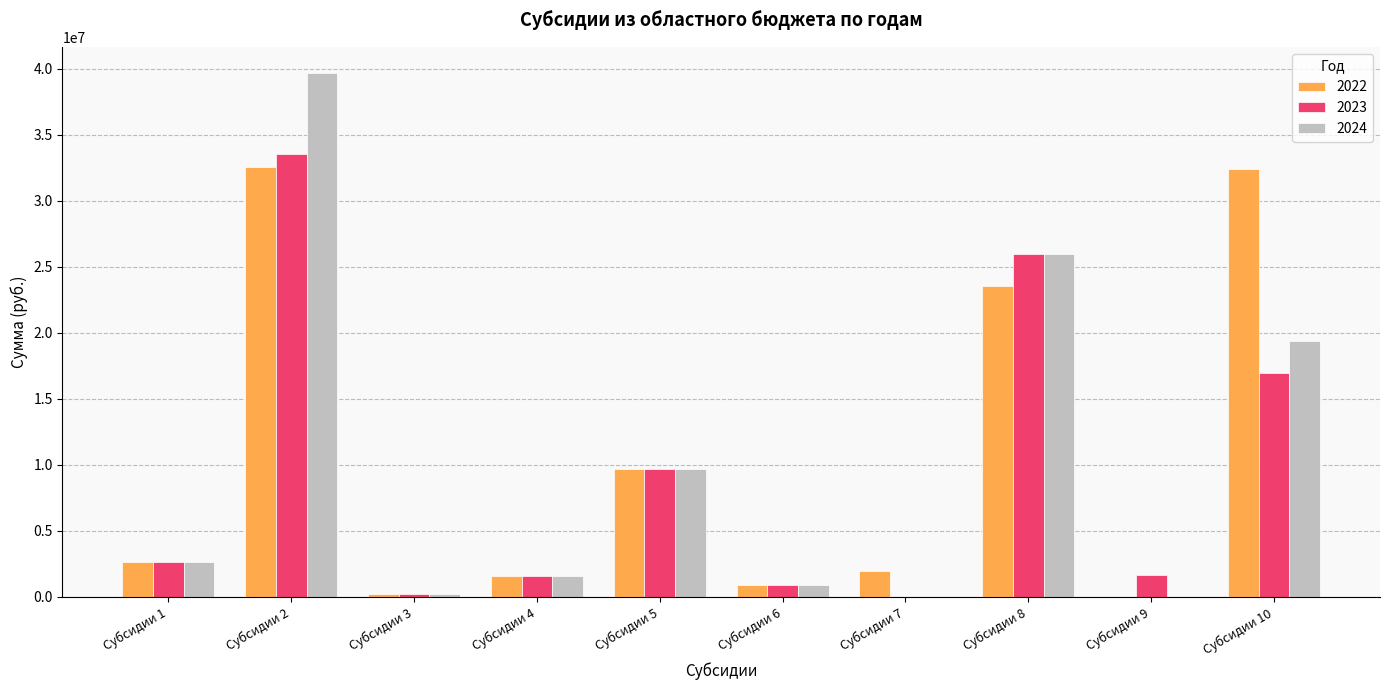

What is the greatest value displayed?

39663600.0